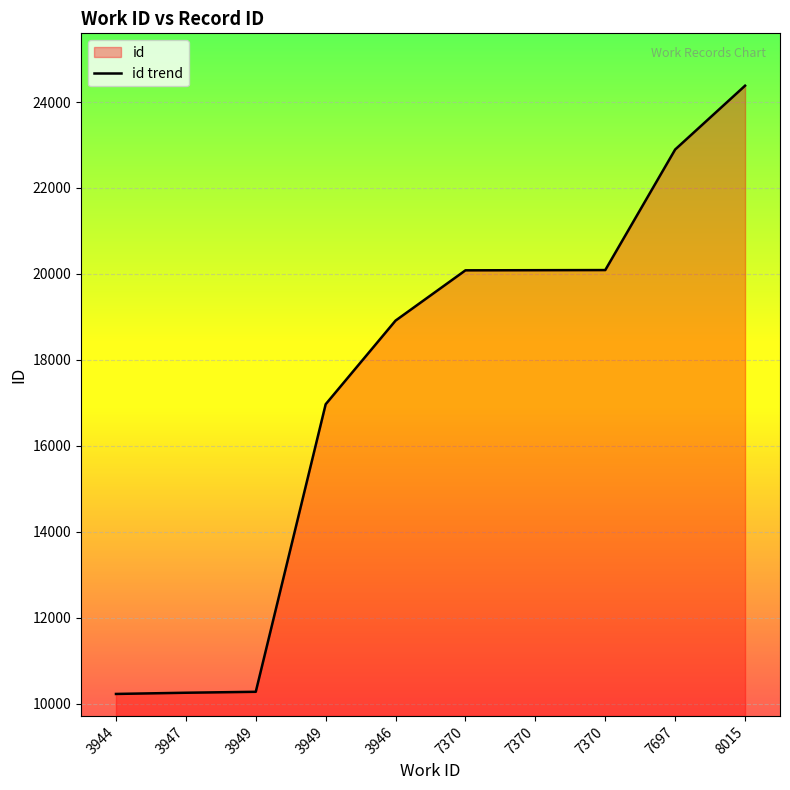

Is it true that the value at 3946 is 32148?

False